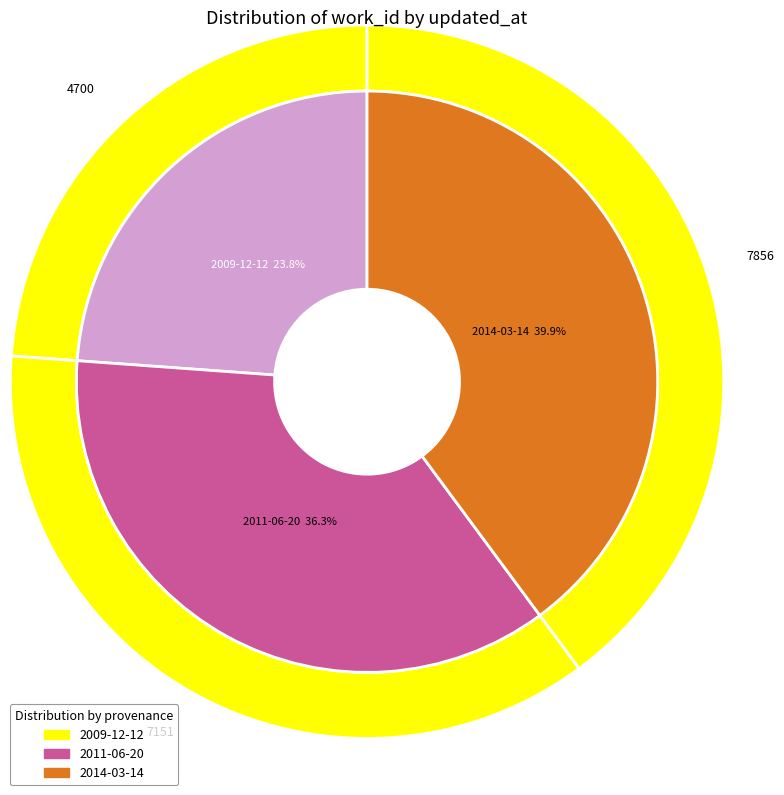

Is the sum of 2011-06-20 and 2009-12-12 greater than half?

Yes